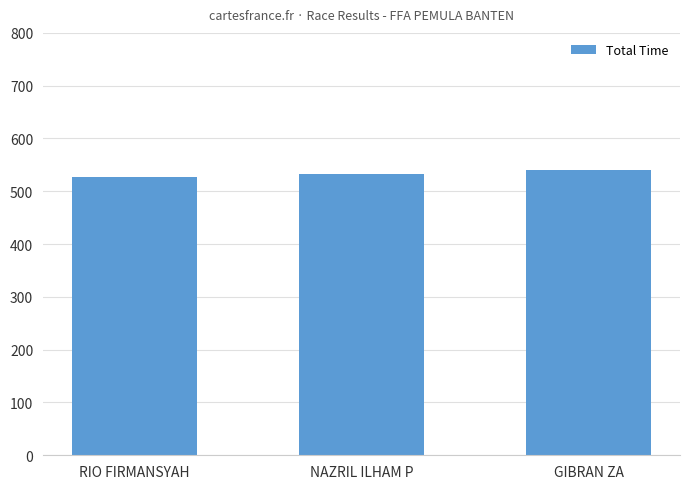

What is the change in value from RIO FIRMANSYAH to GIBRAN ZA?

+13.0